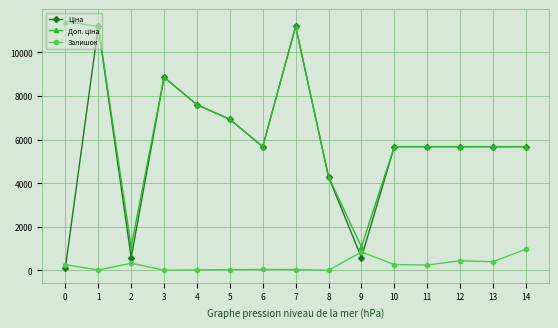

What is the difference between the Залишок values at 2 and 5?

294.0